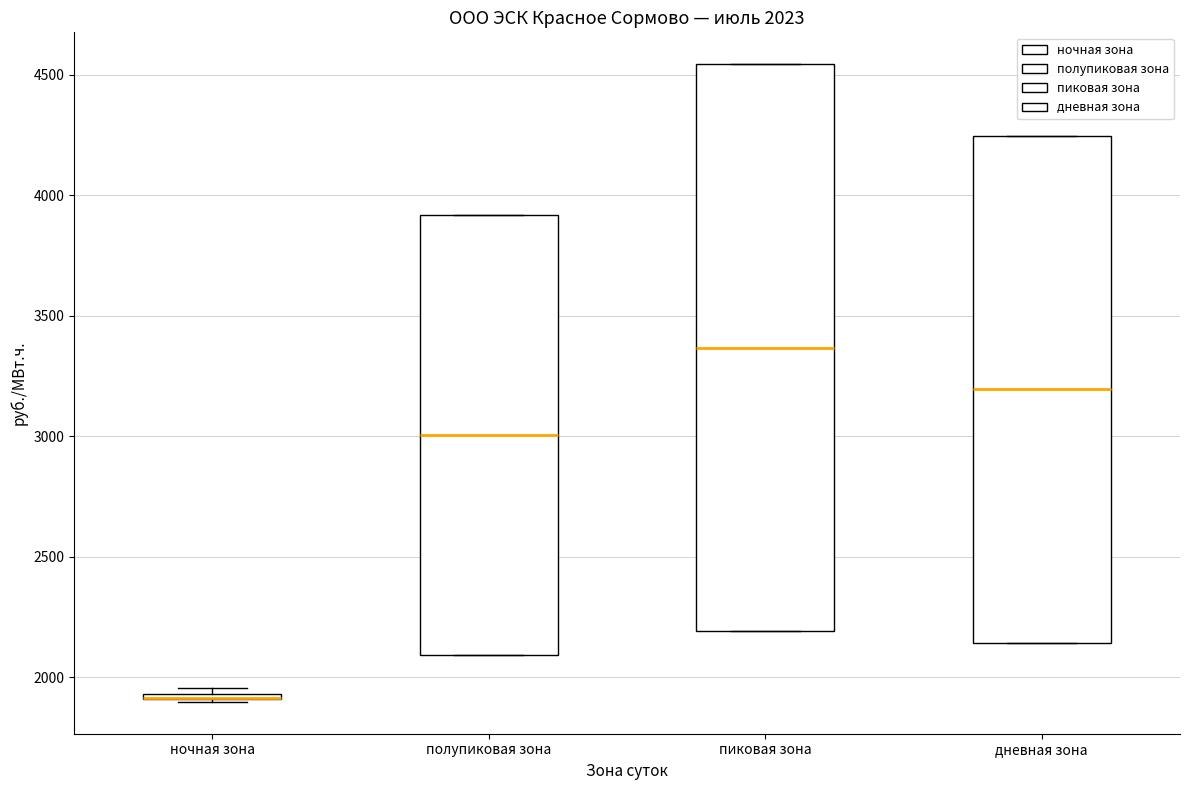

Which box is the tallest, from its lower edge to its upper edge?

пиковая зона